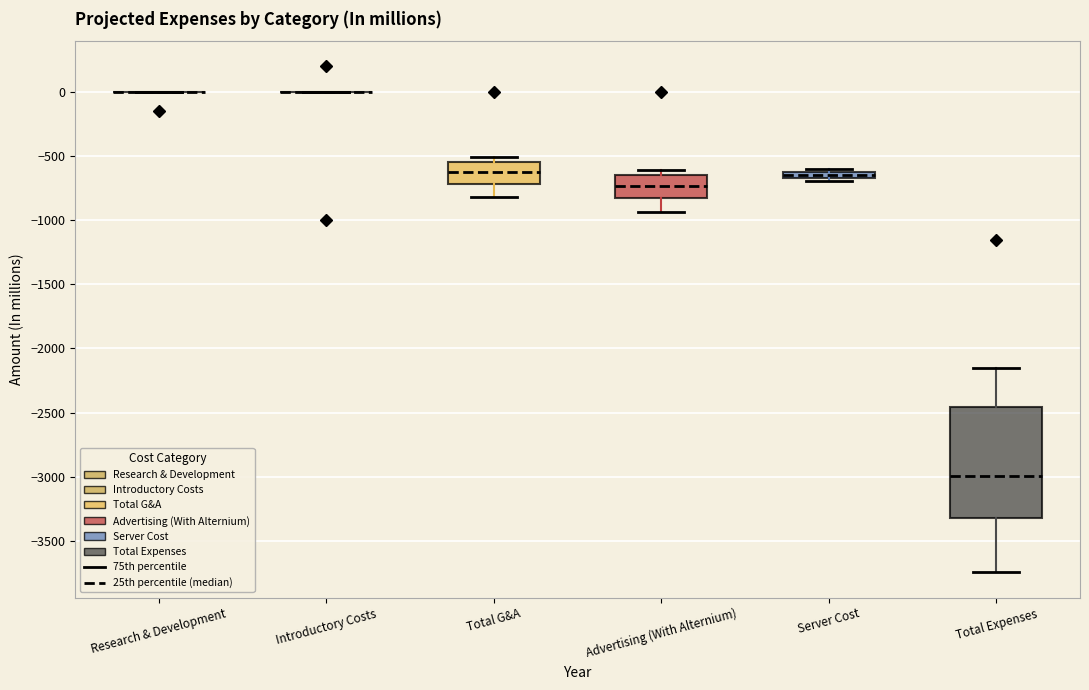

Where is the lower edge of the box for Advertising (With Alternium) on the y-axis? The values are not printed on the chart, so give them approximately, as read against the axis.

-850